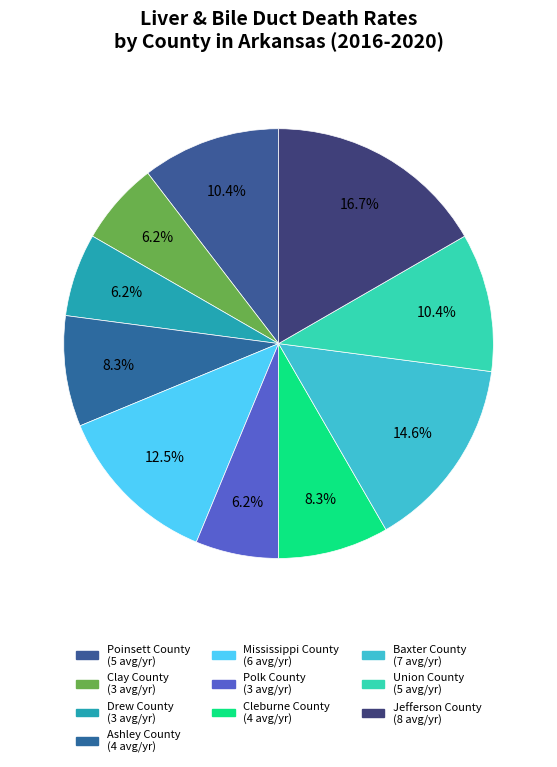

Which category has the biggest portion of the pie?

Jefferson County